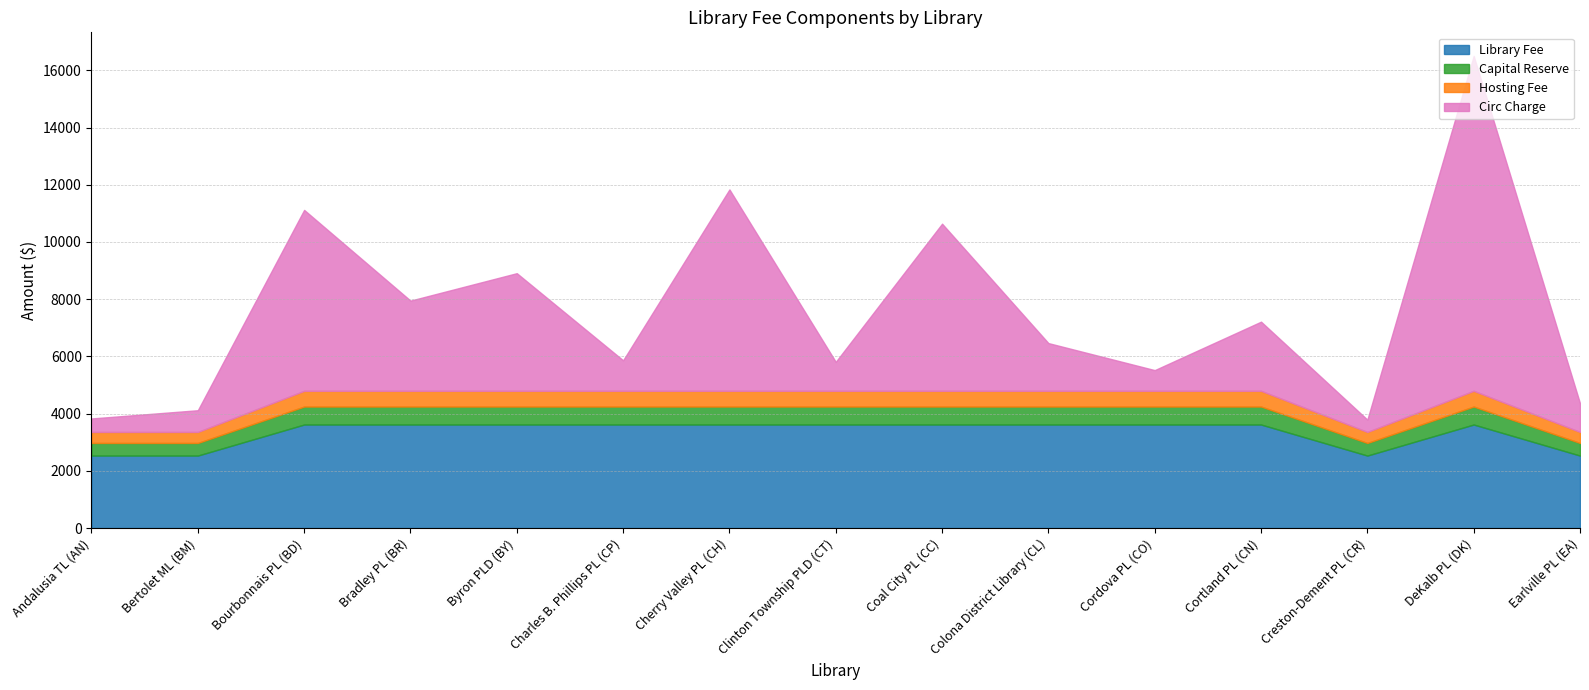

At which label does Capital Reserve reach its peak?

Bourbonnais PL (BD)